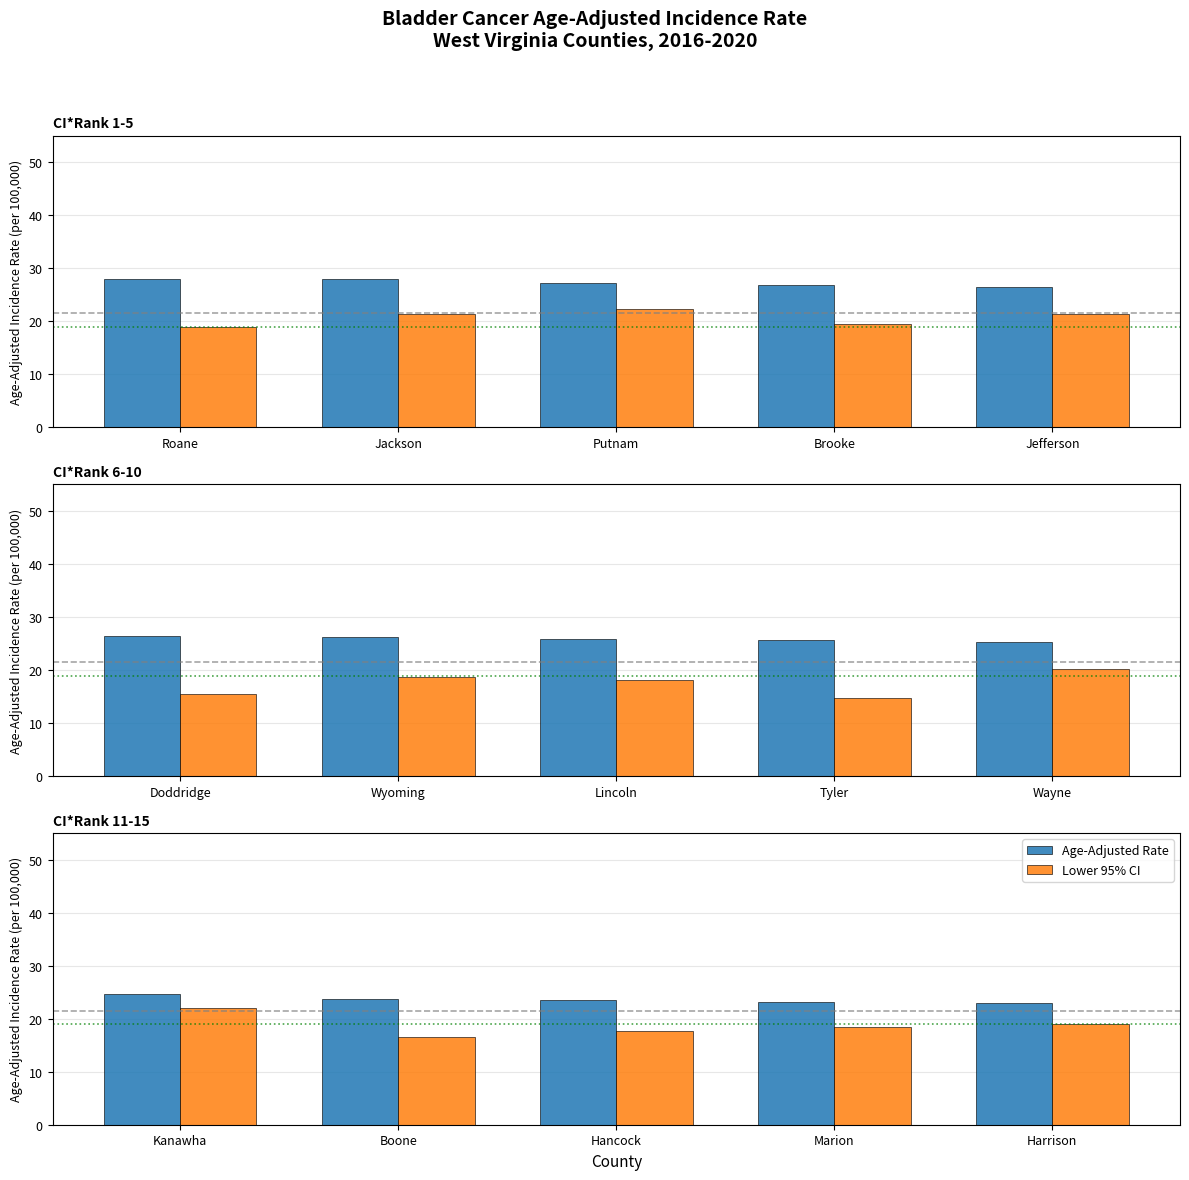

Is the value of Lower 95% CI at Hancock greater than the value of Age-Adjusted Rate at Marion?

No